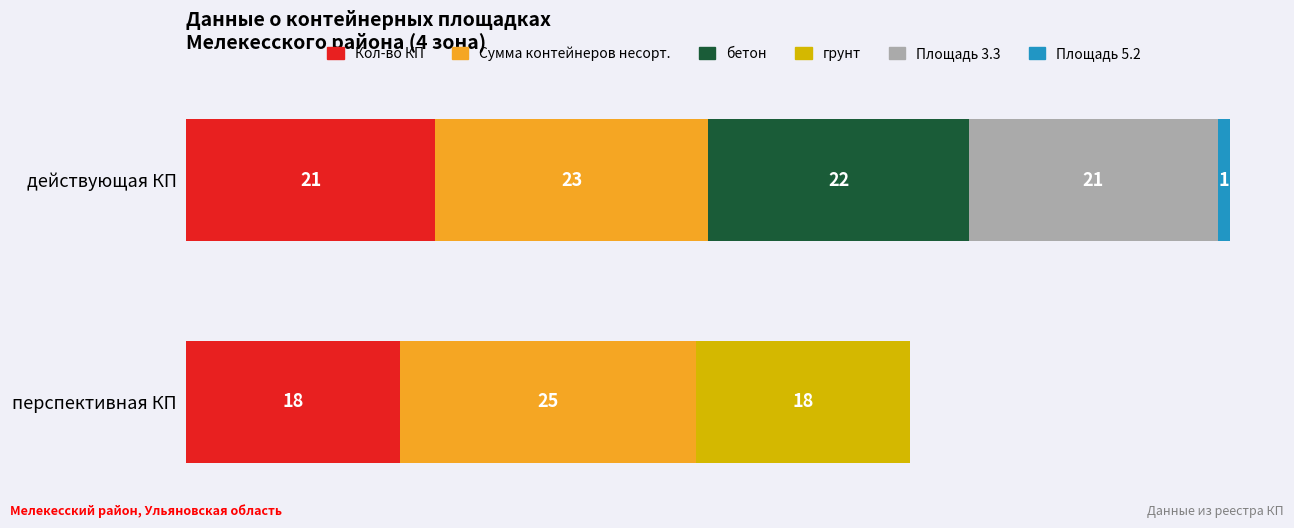

At which category is the sum across all series the highest?

действующая КП